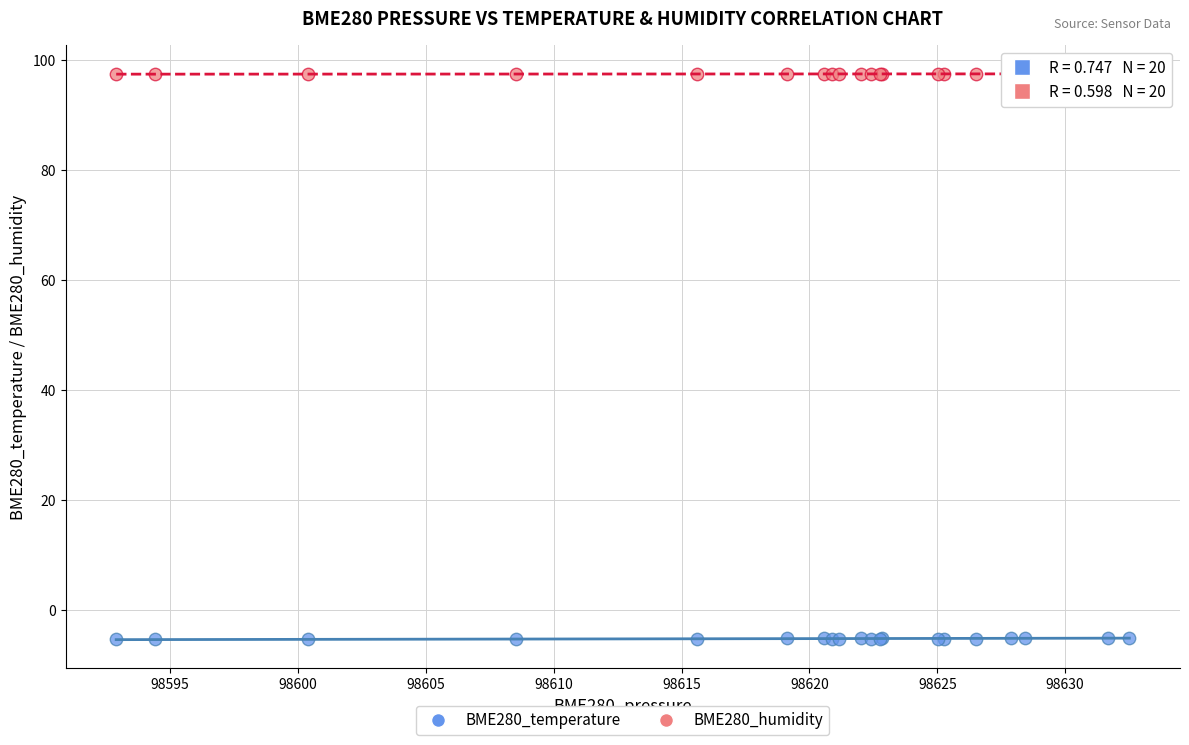

Which series contains the lowest Y value?

BME280_temperature